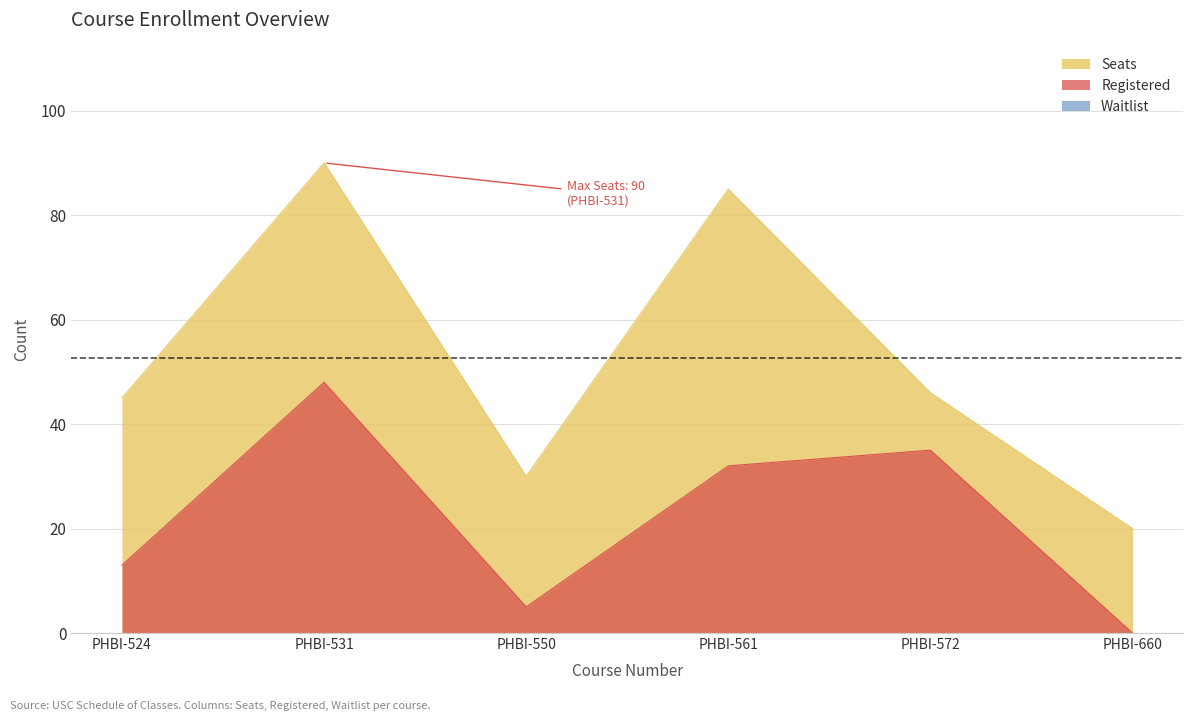

What is the highest value of the Registered series?

48